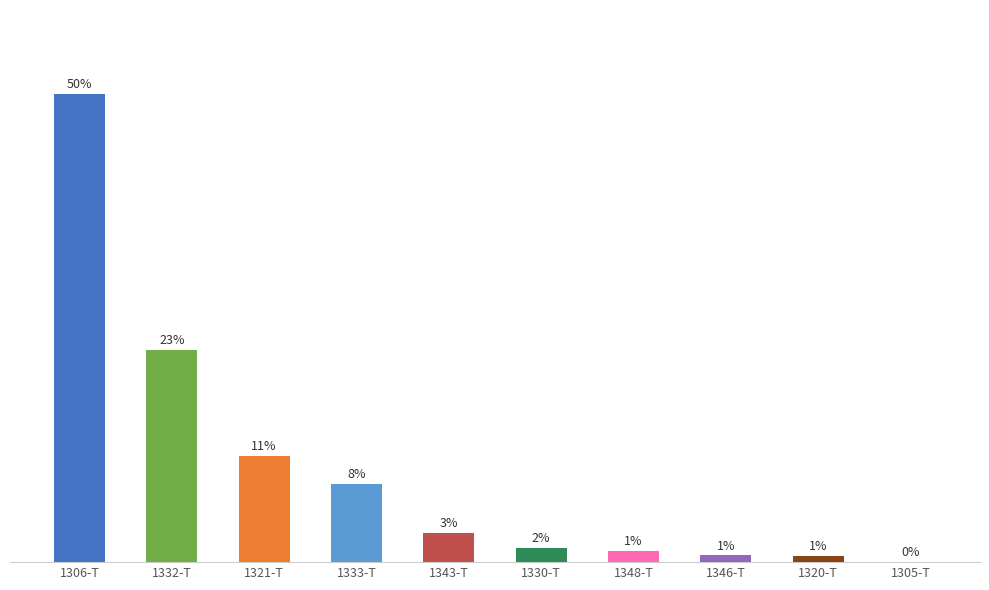

Rank the categories by value from highest to lowest.

1306-T, 1332-T, 1321-T, 1333-T, 1343-T, 1330-T, 1348-T, 1346-T, 1320-T, 1305-T